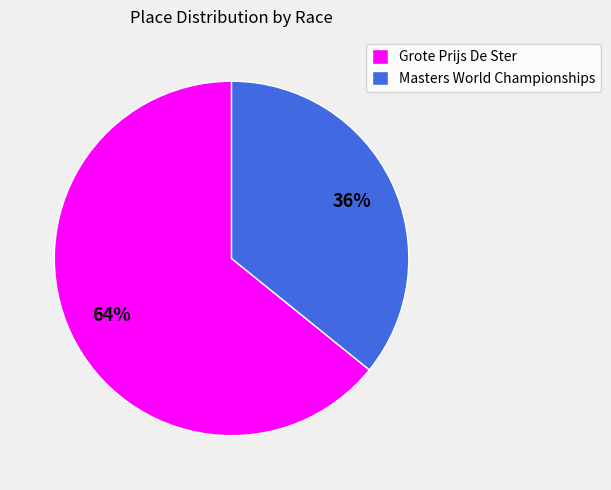

Between Masters World Championships and Grote Prijs De Ster, which is larger?

Grote Prijs De Ster